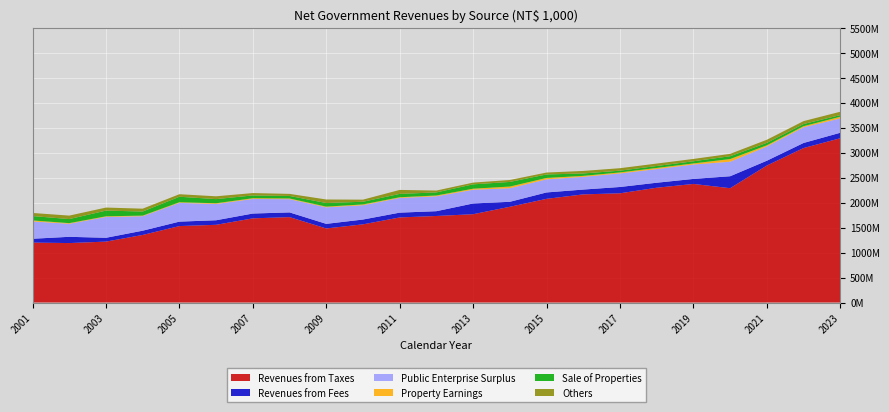

Reading right to left, transcribe all the data shown in this chart.

Revenues from Taxes: 3290784720	3093937858	2743779827	2289895100	2374928792	2299208174	2187690370	2165966911	2076622908	1917608795	1768816736	1733349863	1703988545	1565847055	1483518036	1710617299	1685875406	1556651634	1531296588	1353409510	1220116161	1190873947	1200277598
Revenues from Fees: 109532717	101903783	96372349	239265286	100650700	100224517	126489625	96613315	128160921	99804798	215028316	96017885	96250666	96457874	92007685	94302379	96578928	91135343	88815546	85329611	76451783	125261286	76931520
Public Enterprise Surplus: 287115612	313720685	284472420	291018066	288644448	273127475	271421072	254952857	262084638	271916195	275039967	298006811	293953904	286479300	330928068	264918185	291798866	325938642	375663228	289973788	417620743	260869289	346581447
Property Earnings: 33917790	22358031	24424751	53606523	21284562	22952012	20291903	19197305	28278792	33371796	20821134	16388038	14220259	16084676	14110343	14248934	15102519	14413915	12828697	11833445	12610572	12943006	20319289
Sale of Properties: 32744417	43435713	49350905	56158655	43843472	38969779	35081412	48381858	69921622	92611046	87240515	62101566	67267556	53531971	72231857	50425451	55723935	82994309	109975329	82120671	114192218	81316541	87762224
Others: 67085615	58170794	61428880	47378496	46396512	48712821	49419085	50450295	38289603	38607257	34809241	36706793	79484323	41927986	70788939	41549608	47187897	56448658	50490184	57074991	60857663	69419700	61661611